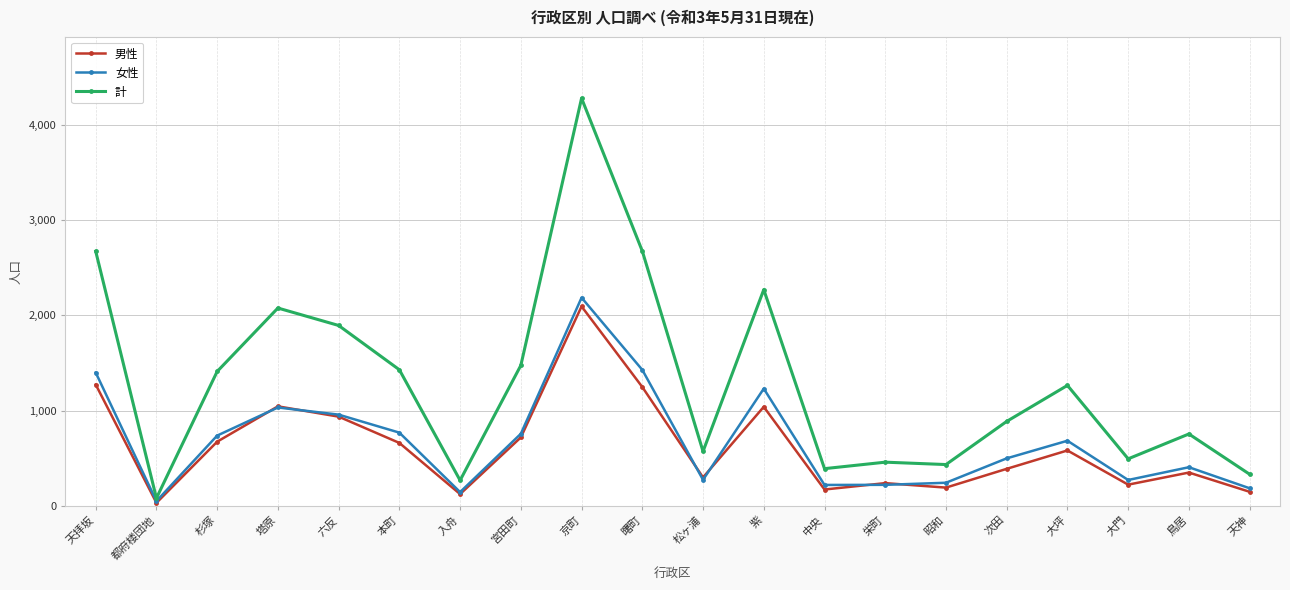

How many distinct data groups are displayed?

3